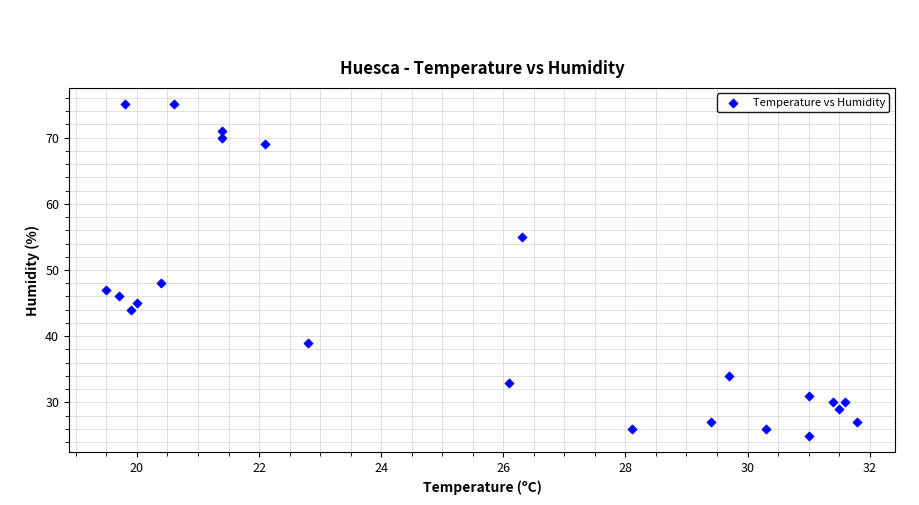

What is the range of Y values (max minus min)?

50